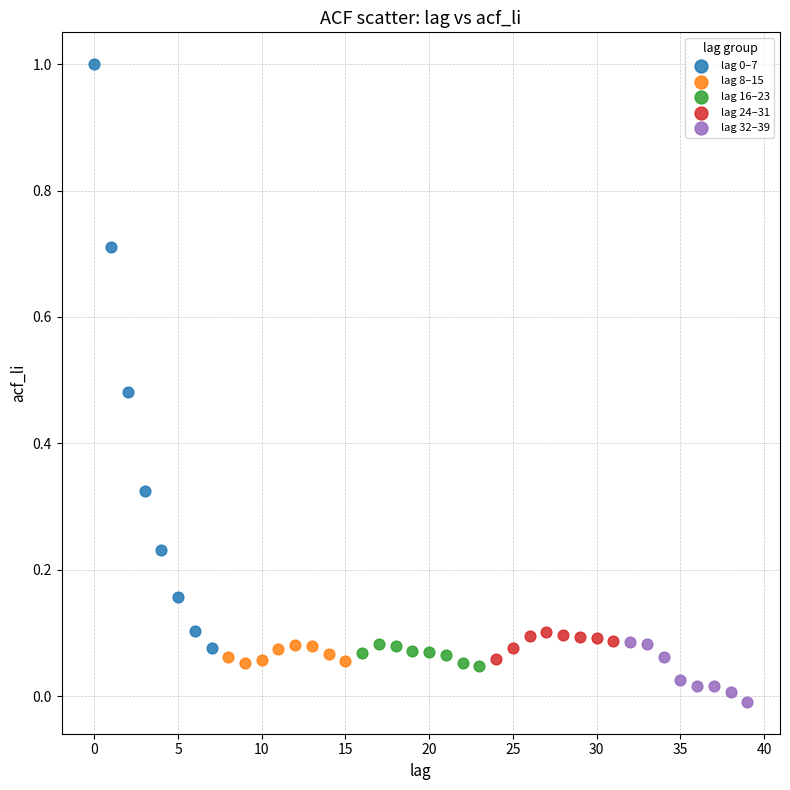

Which series contains the lowest Y value?

lag 32–39